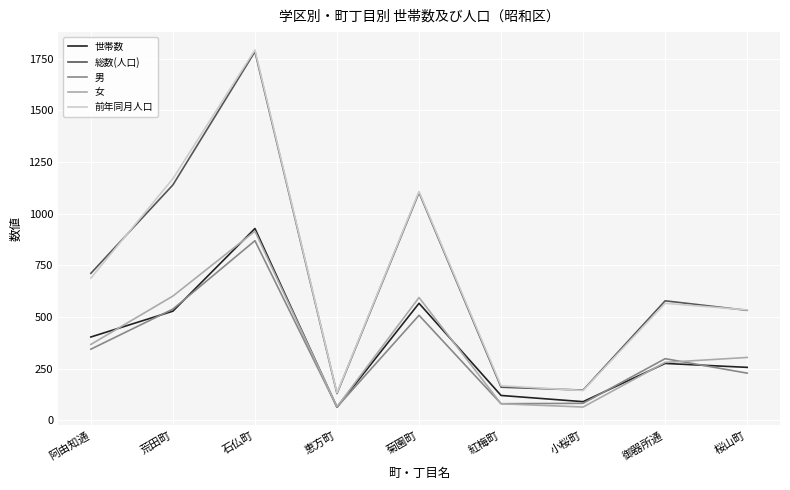

True or false: 前年同月人口 and 世帯数 intersect in this chart.

False